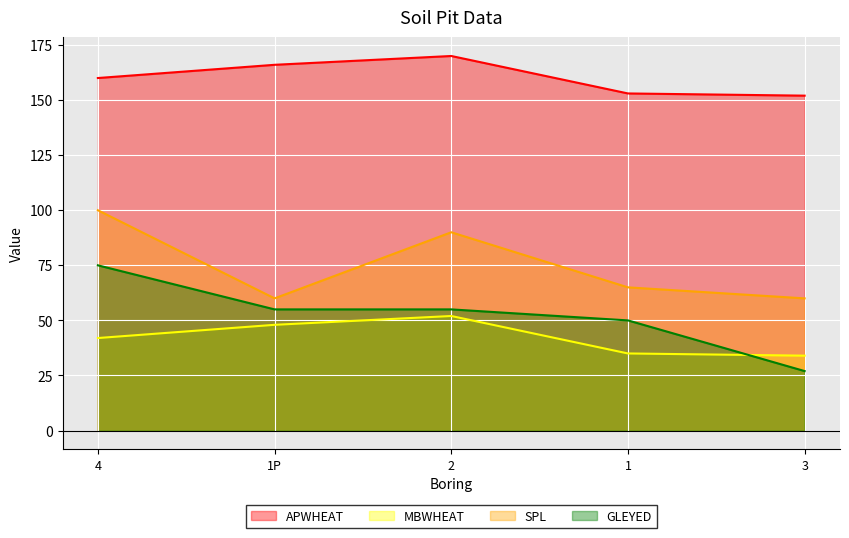

How many values in the APWHEAT series exceed 160?

2